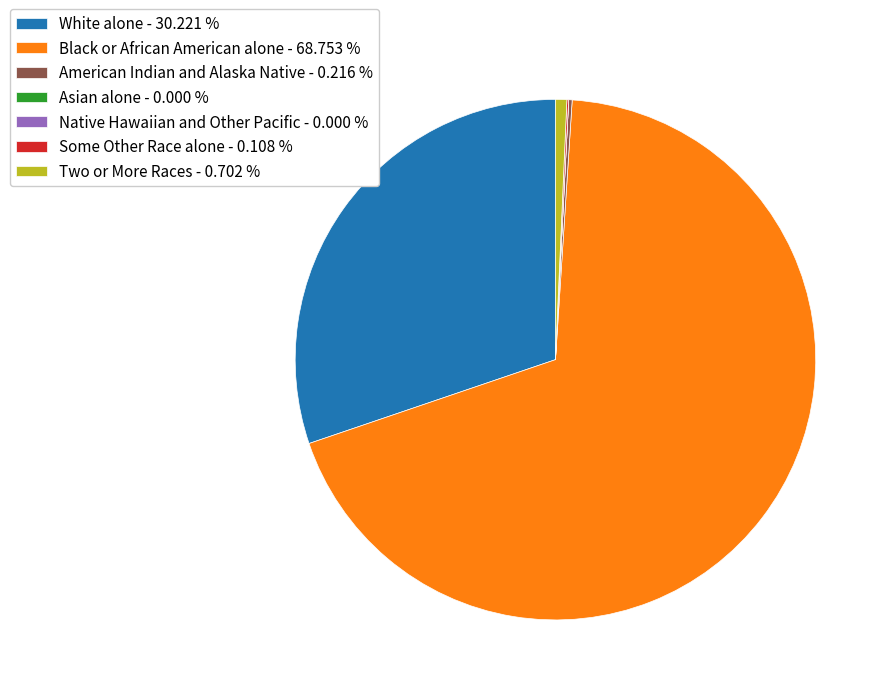

Which has a higher value, White alone - 30.221 % or Two or More Races - 0.702 %?

White alone - 30.221 %